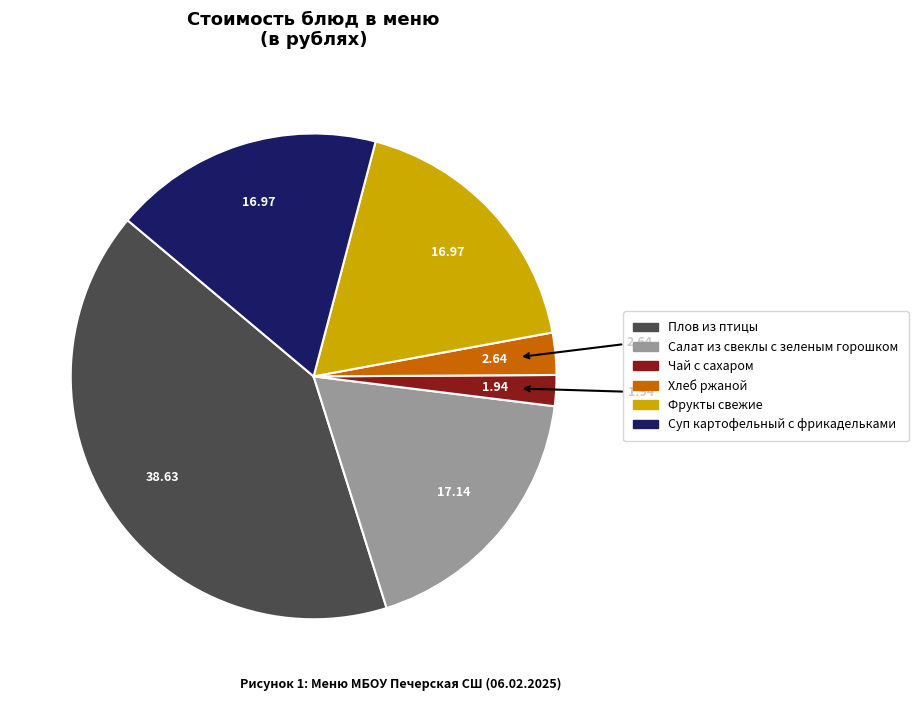

Does any single category account for the majority?

No